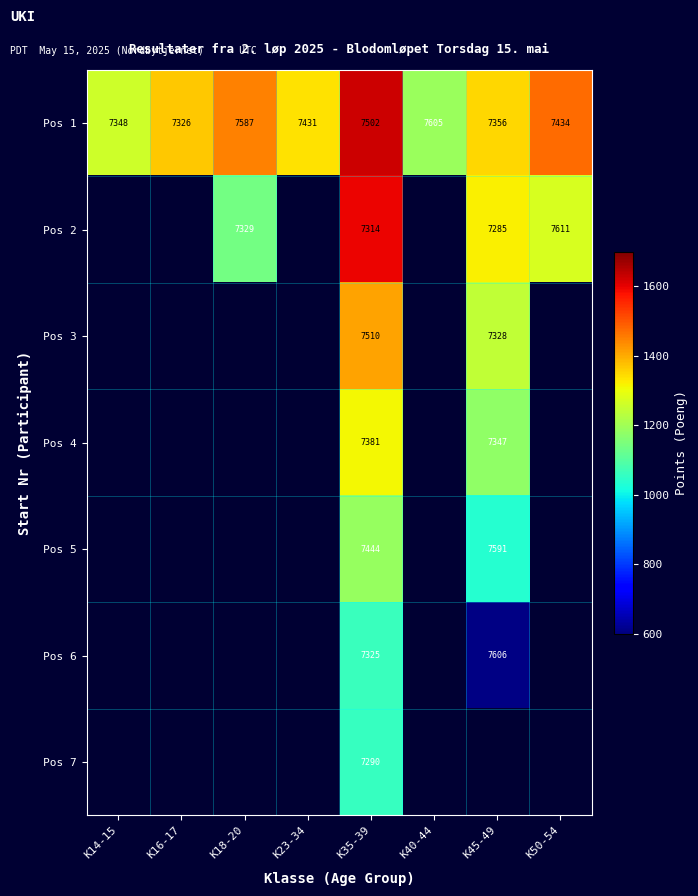

True or false: Pos 4 has a value of 7381 at K35-39.

True